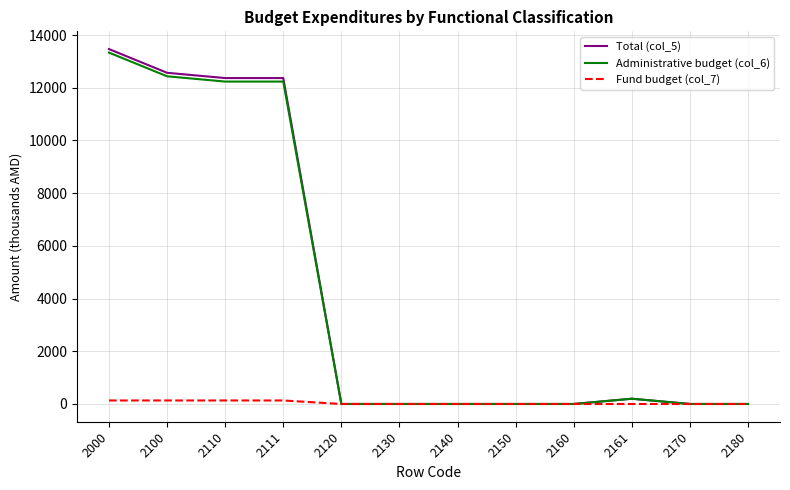

What are all the series names shown in the legend?

Total (col_5), Administrative budget (col_6), Fund budget (col_7)